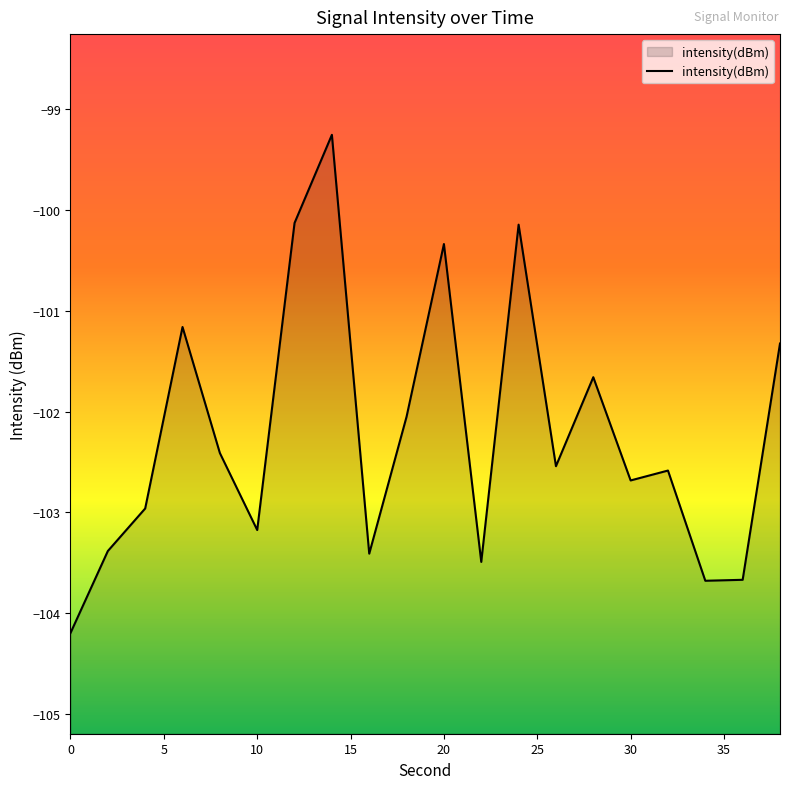

Reading left to right, list all the values displayed in this chart.

-104.2	-103.4	-103.0	-101.2	-102.4	-103.2	-100.1	-99.3	-103.4	-102.1	-100.3	-103.5	-100.1	-102.5	-101.7	-102.7	-102.6	-103.7	-103.7	-101.3